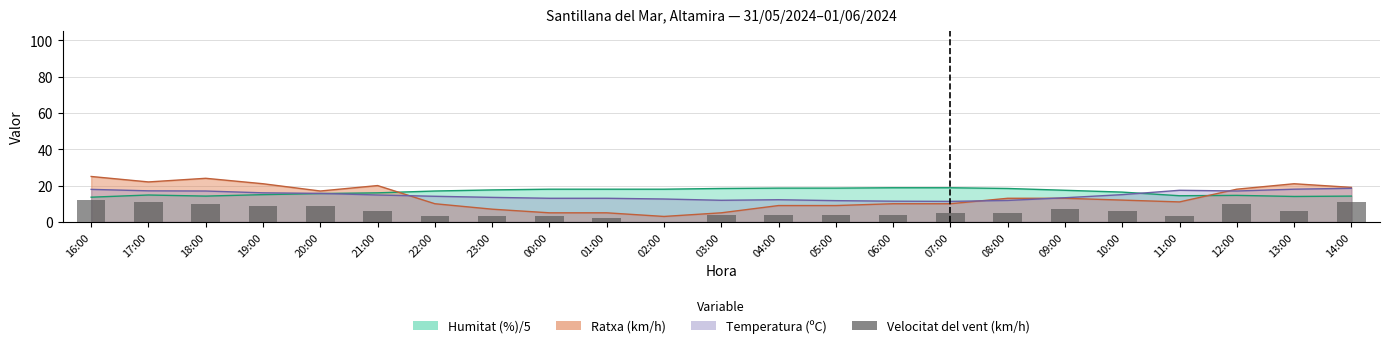

What is the change in value from 19:00 to 03:00?

-5